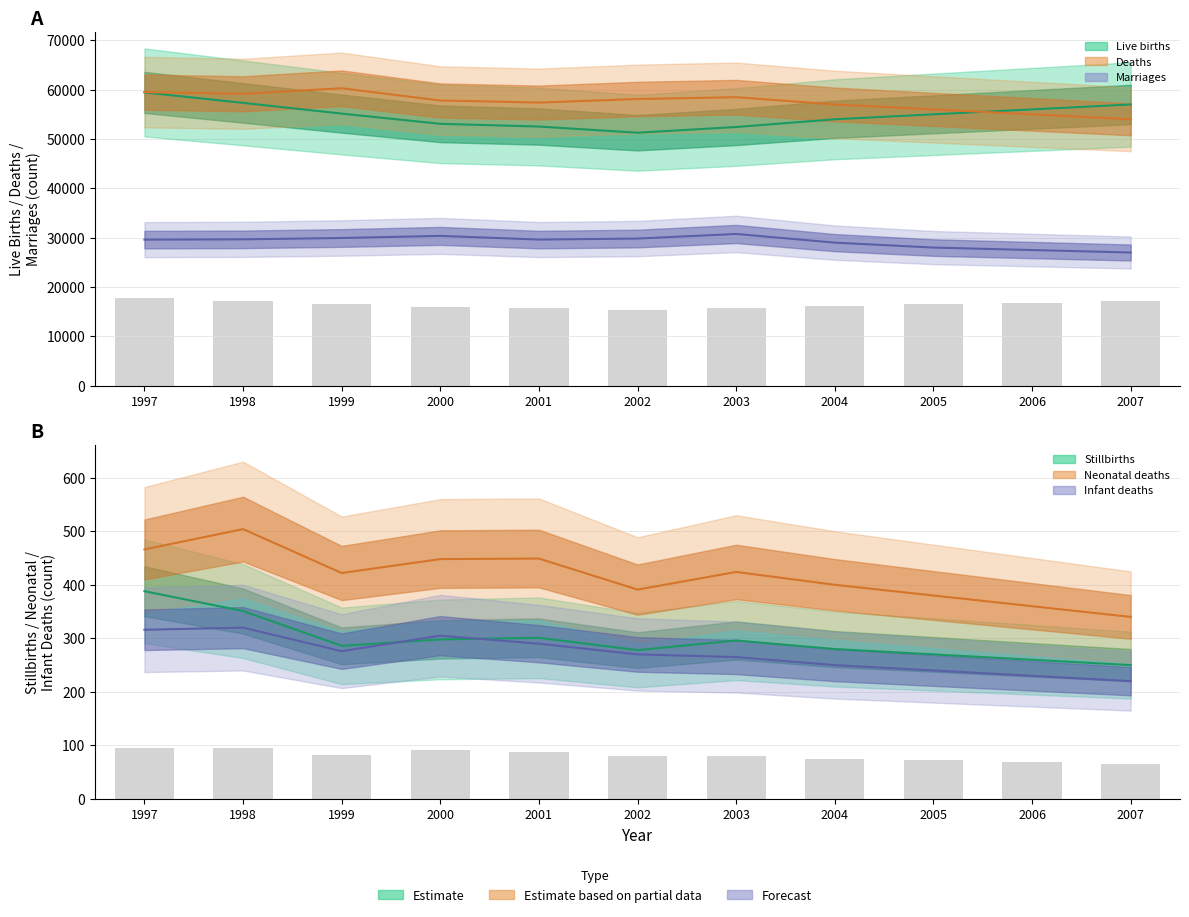

Which series has the largest total across all categories?

Deaths